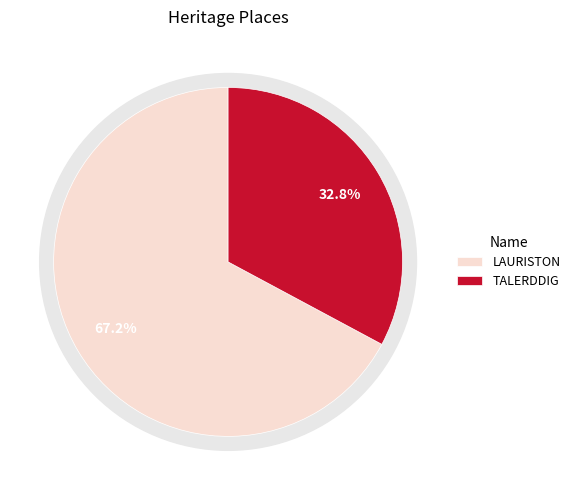

Which category has the biggest portion of the pie?

LAURISTON